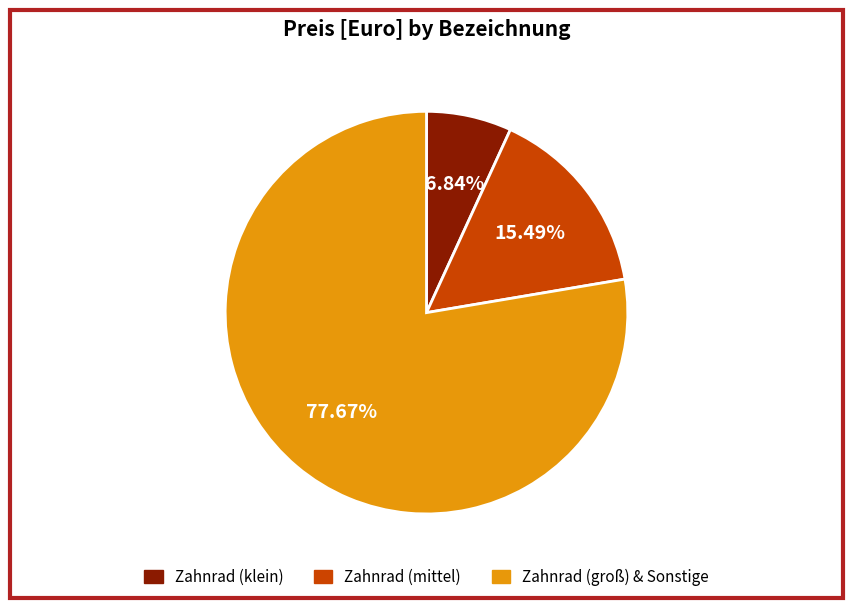

Does any single category account for the majority?

Yes